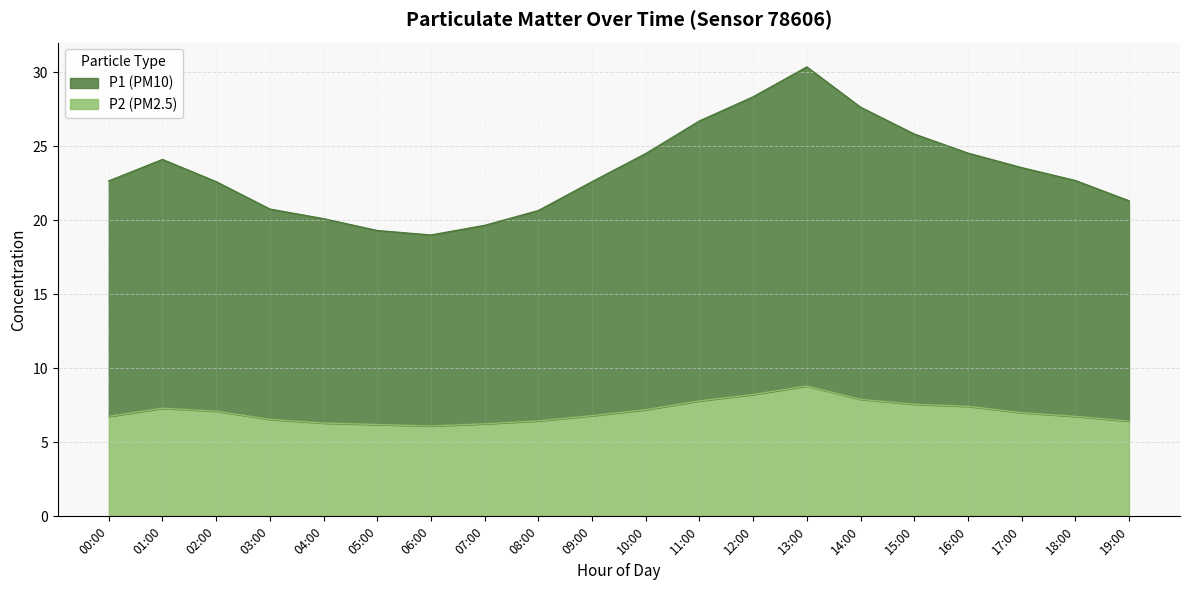

What value does the P1 series have at 15:00?

25.8